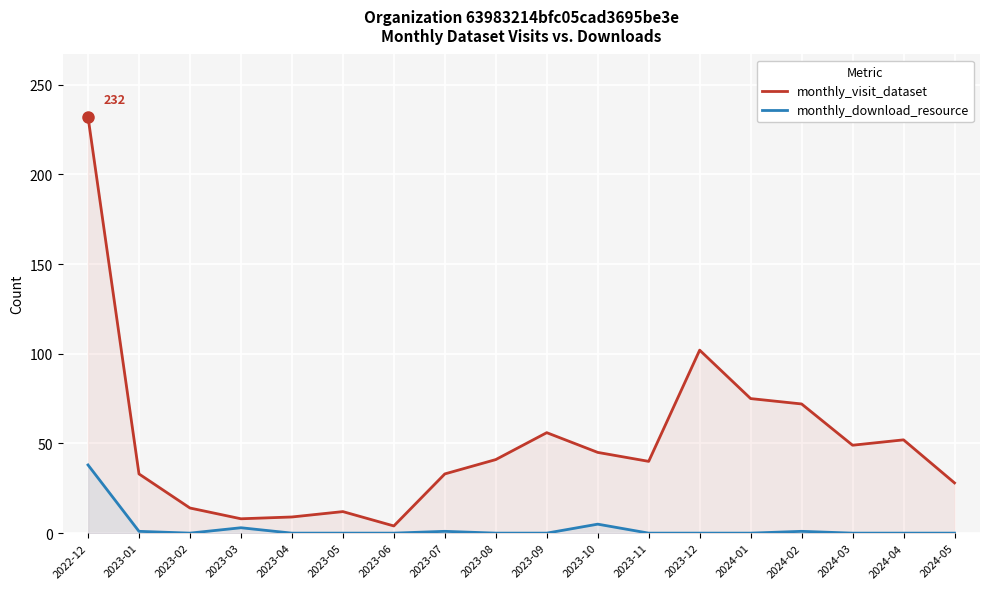

How many values in monthly_download_resource are above zero?

6